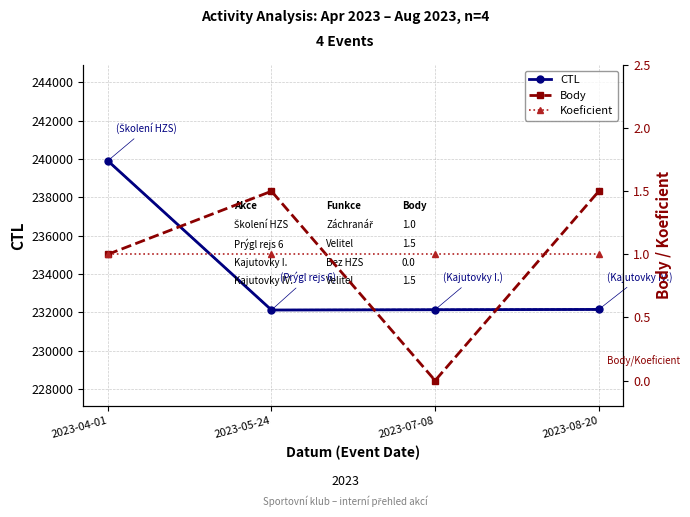

Reading left to right, extract all data points from this chart.

CTL: 2023-04-01=239901.0	2023-05-24=232115.0	2023-07-08=232131.0	2023-08-20=232145.0
Body: 2023-04-01=1.0	2023-05-24=1.5	2023-07-08=0.0	2023-08-20=1.5
Koeficient: 2023-04-01=1.0	2023-05-24=1.0	2023-07-08=1.0	2023-08-20=1.0